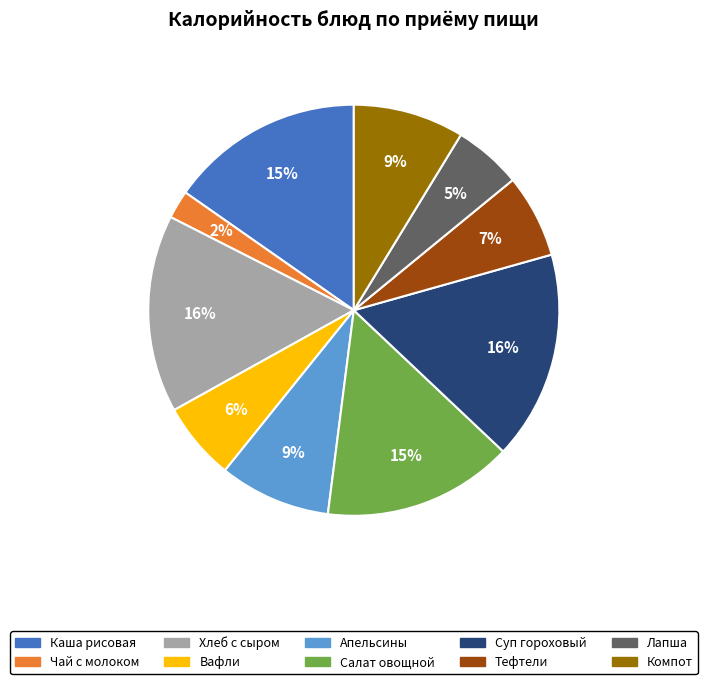

To the nearest percent, what is the average slice percentage?

10%